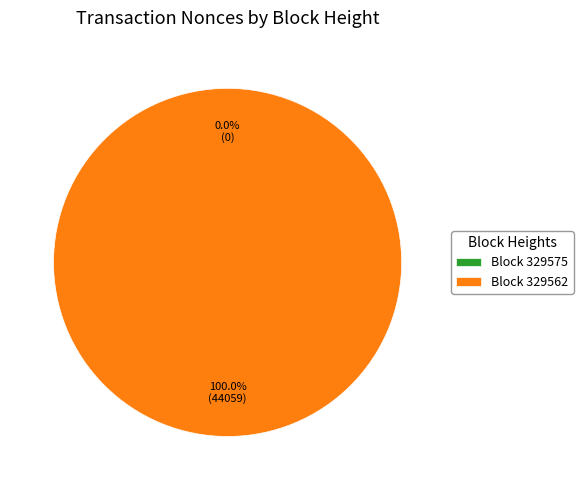

Combined, what portion of the pie is 329562 and 329575?

100.0%